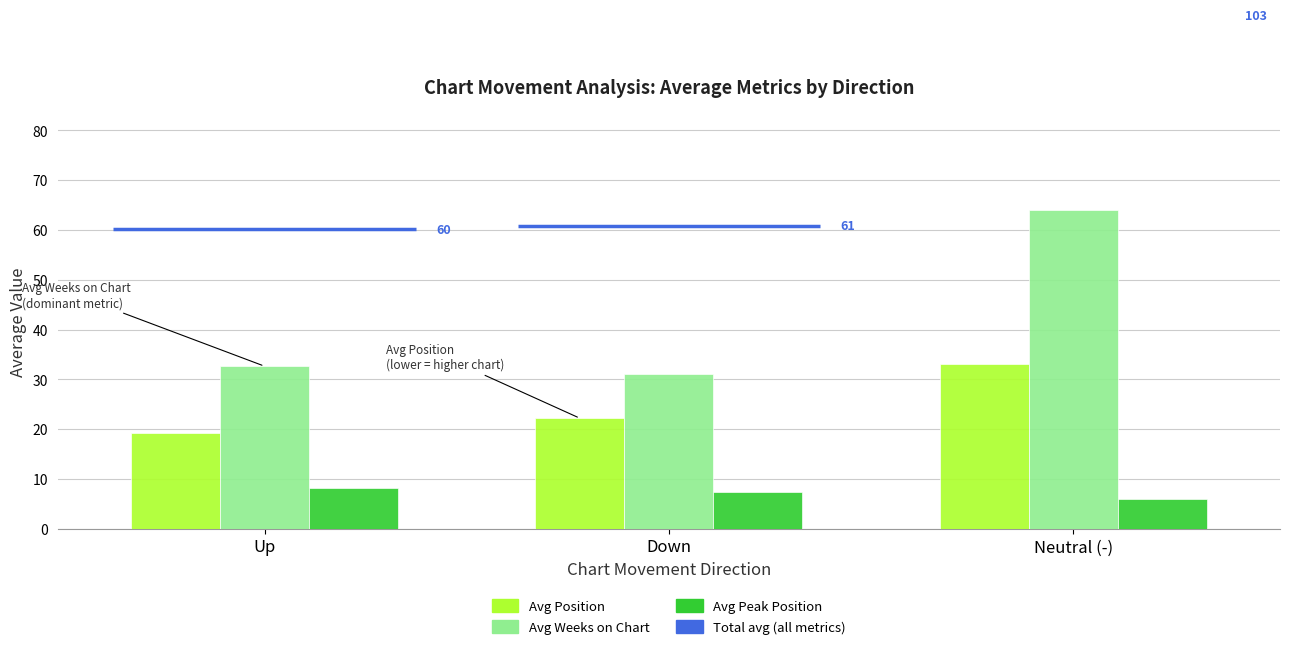

Reading left to right, list all the values displayed in this chart.

Avg Position: 19.2	22.2	33.0
Avg Weeks on Chart: 32.6	31.1	64.0
Avg Peak Position: 8.3	7.4	6.0